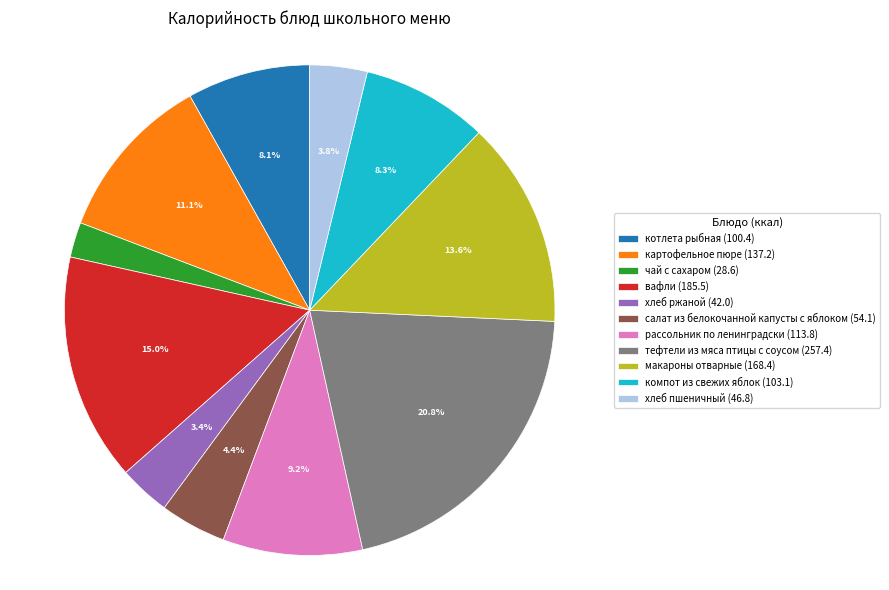

To the nearest percent, what is the combined percentage of компот из свежих яблок and картофельное пюре?

19%